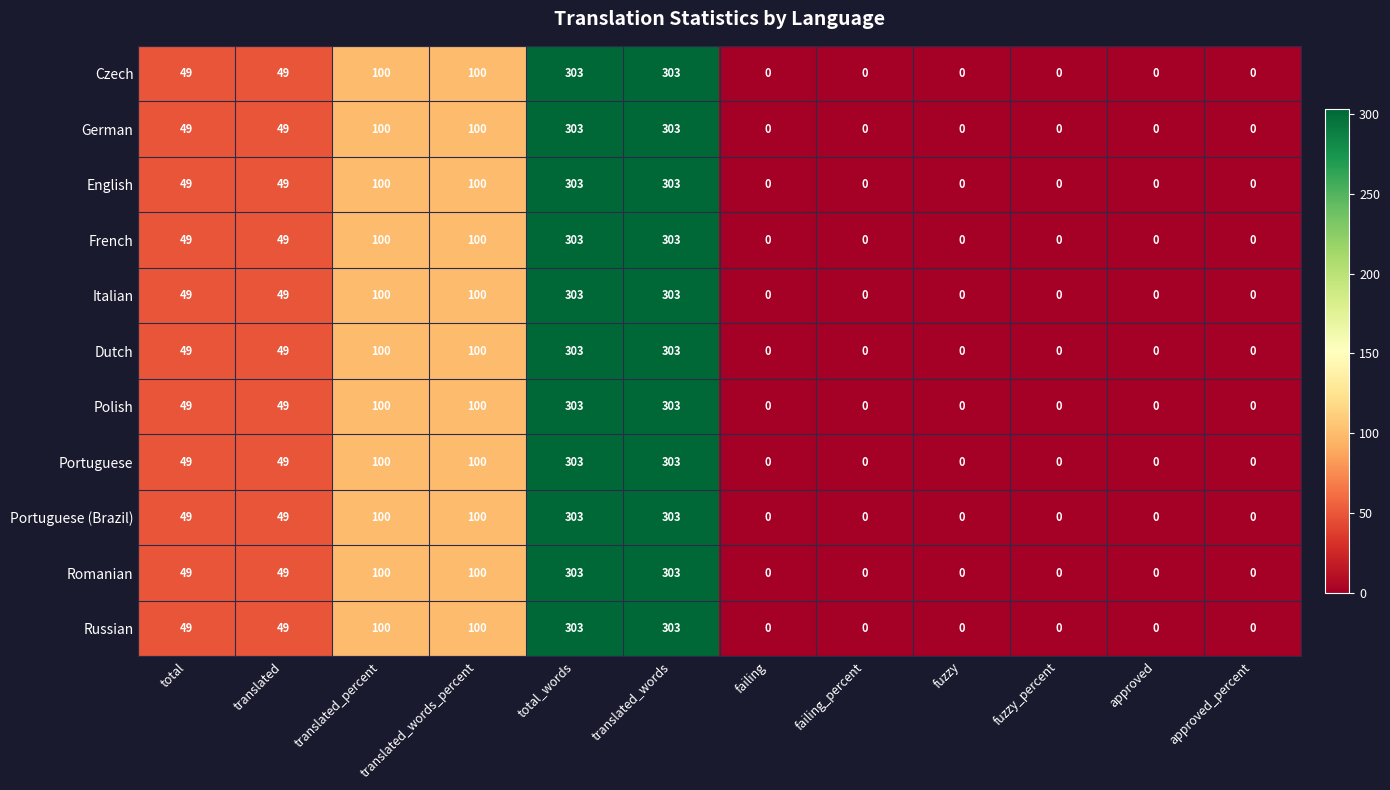

What is the total value across all series at translated_words_percent?

1100